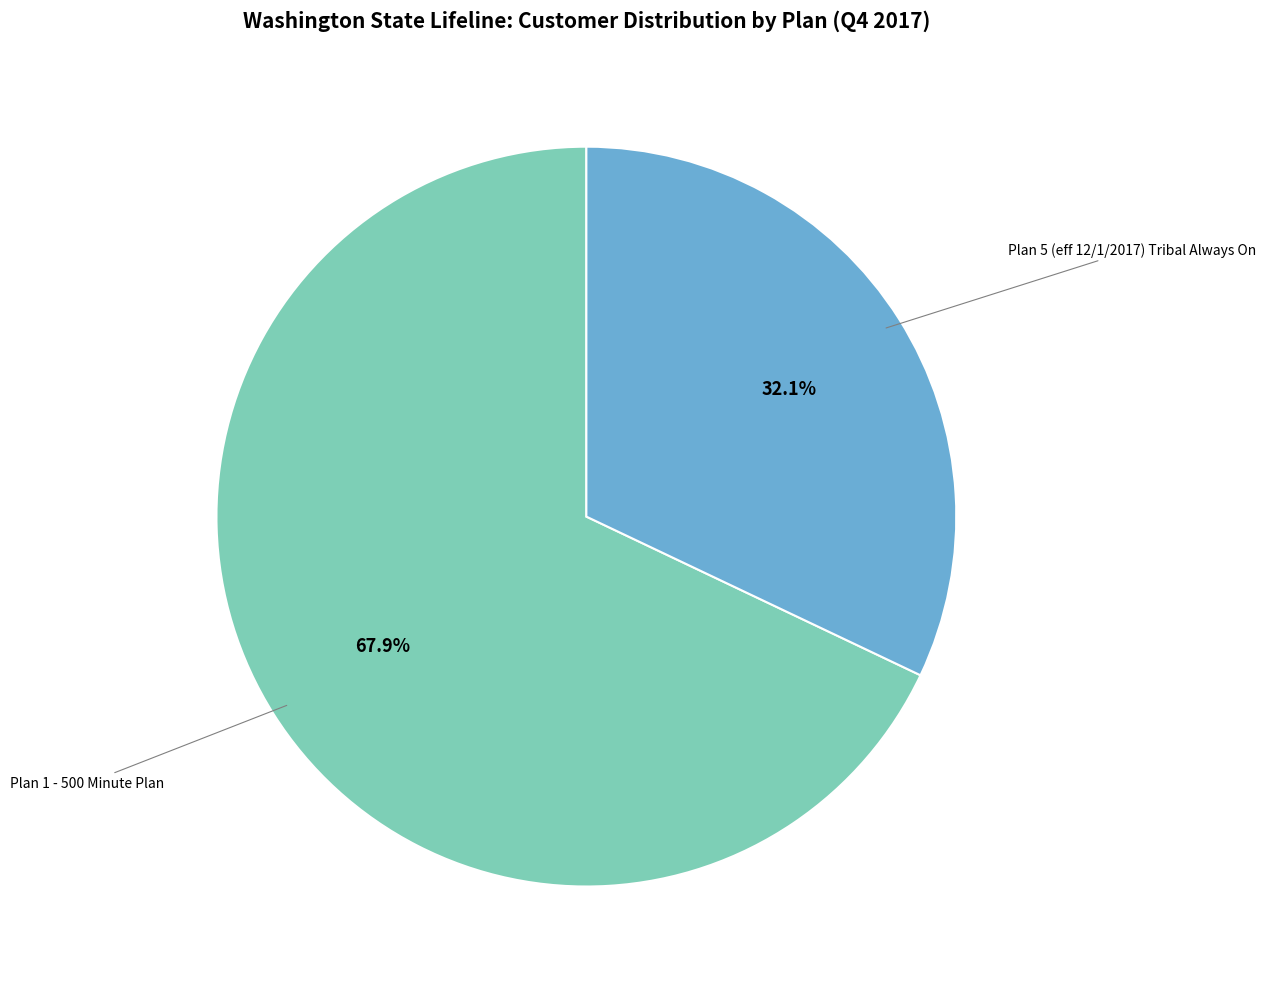

Is there a majority slice in this chart?

Yes